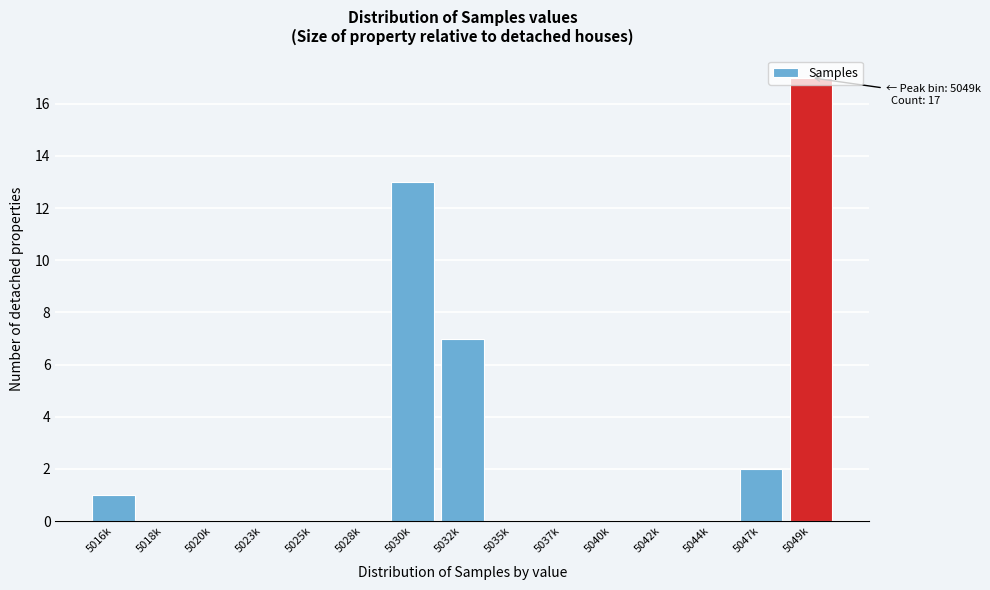

At which category does the chart reach its peak across all series?

5049k